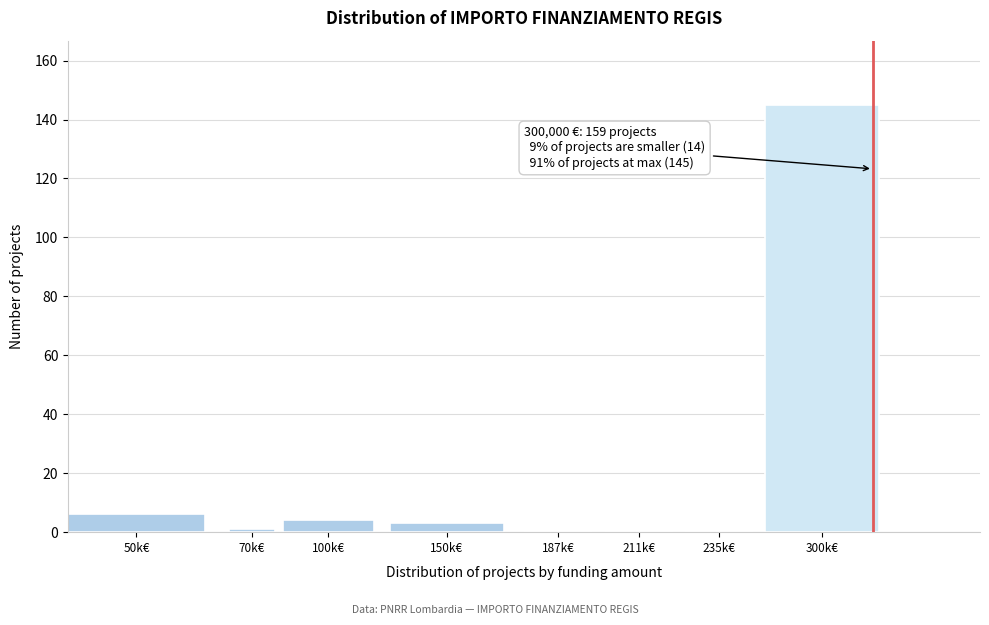

Reading left to right, extract all data points from this chart.

50k€=6	70k€=1	100k€=4	150k€=3	187k€=0	211k€=0	235k€=0	300k€=145